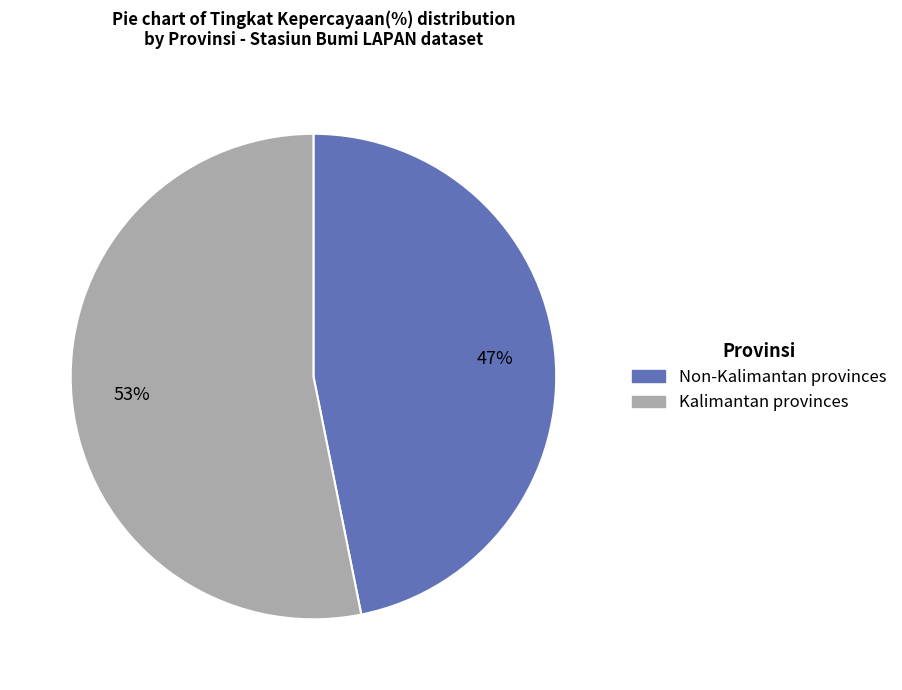

Does any single category account for the majority?

Yes